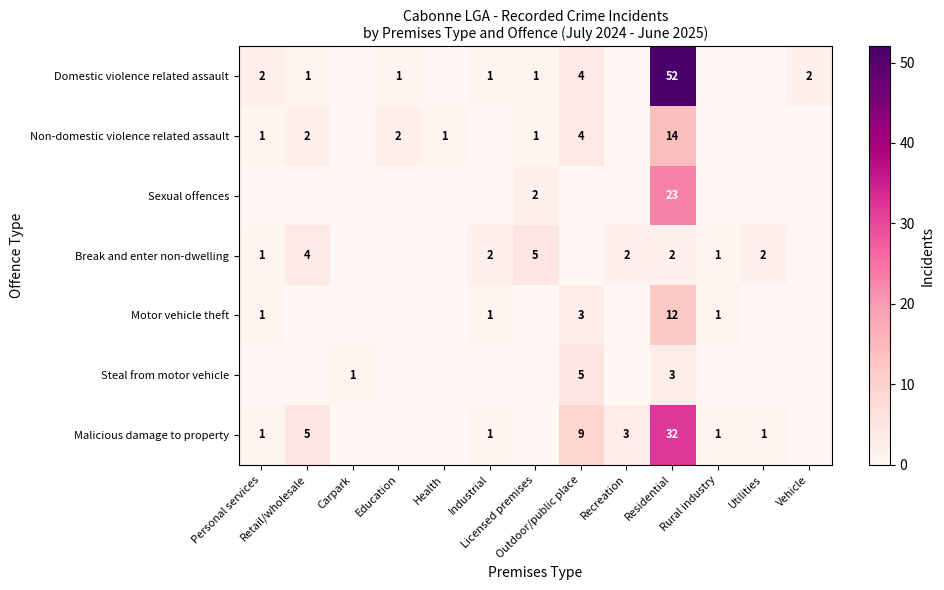

Which category has the lowest value in the Domestic violence related assault series?

Carpark